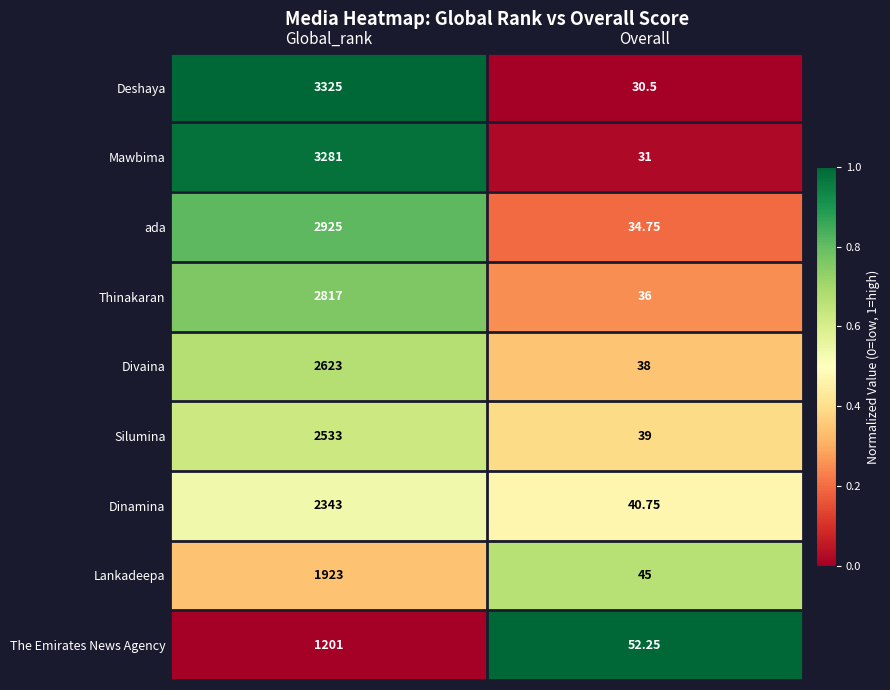

Between Global_rank and Overall, which series saw the biggest shift?

Deshaya